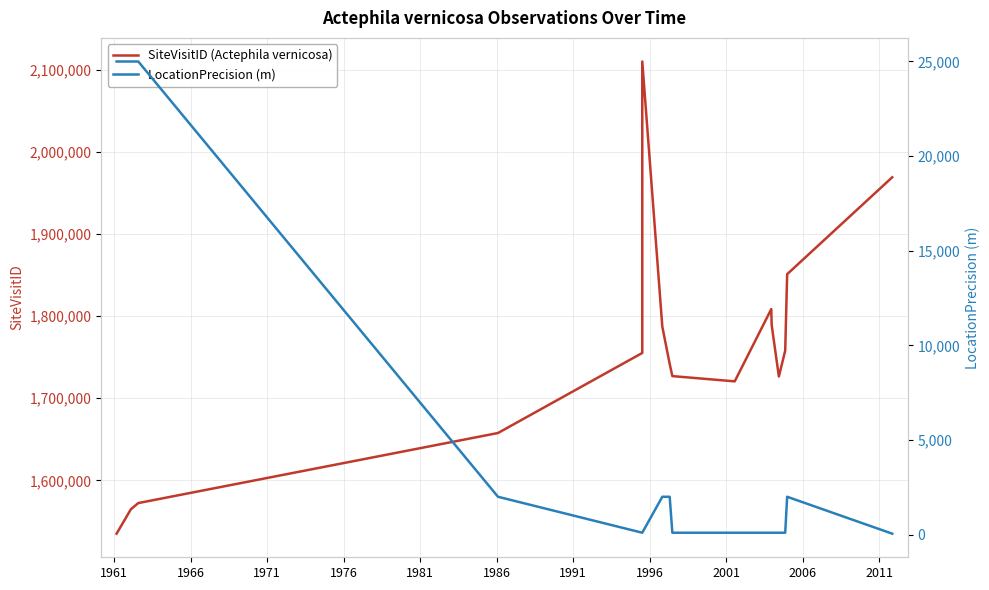

List the series in order of their overall mean, lowest first.

LocationPrecision (m), SiteVisitID (Actephila vernicosa)